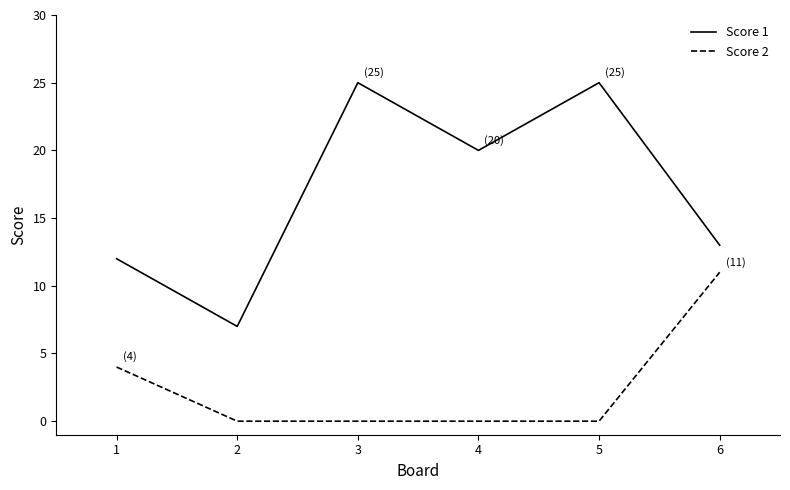

What is the sum of all Score 1 values?

102